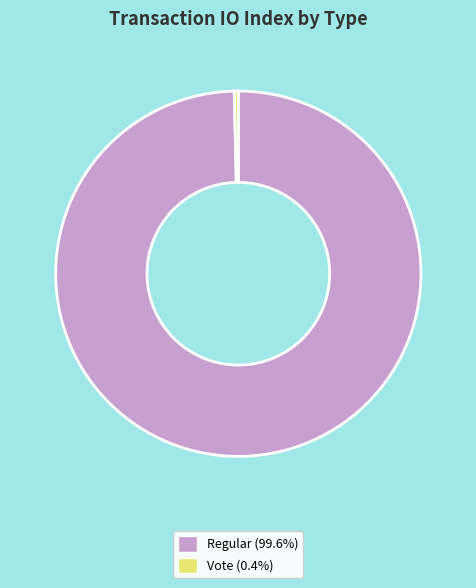

Which category has the biggest portion of the pie?

Regular